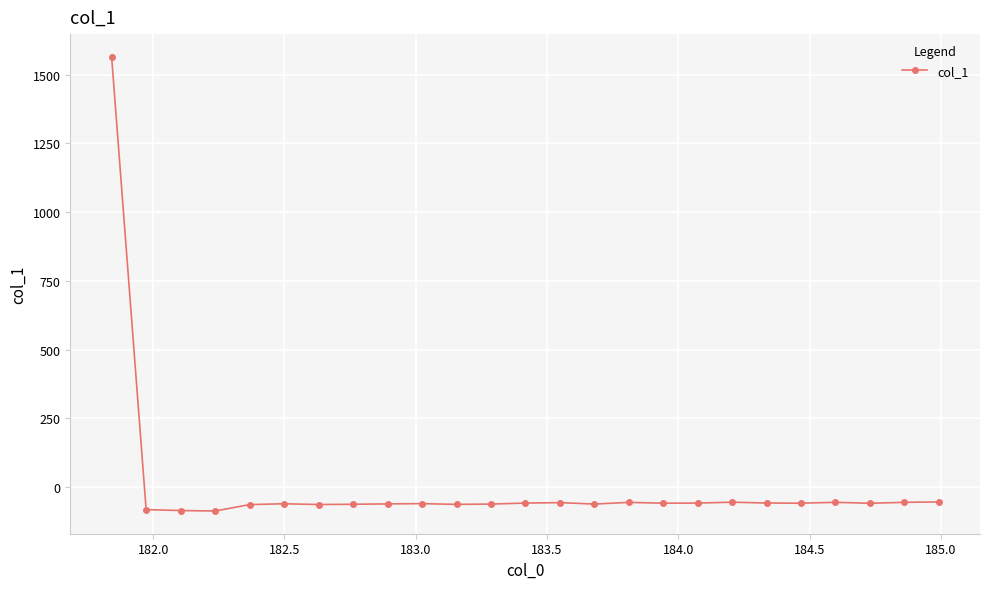

What is the average value?

3.3